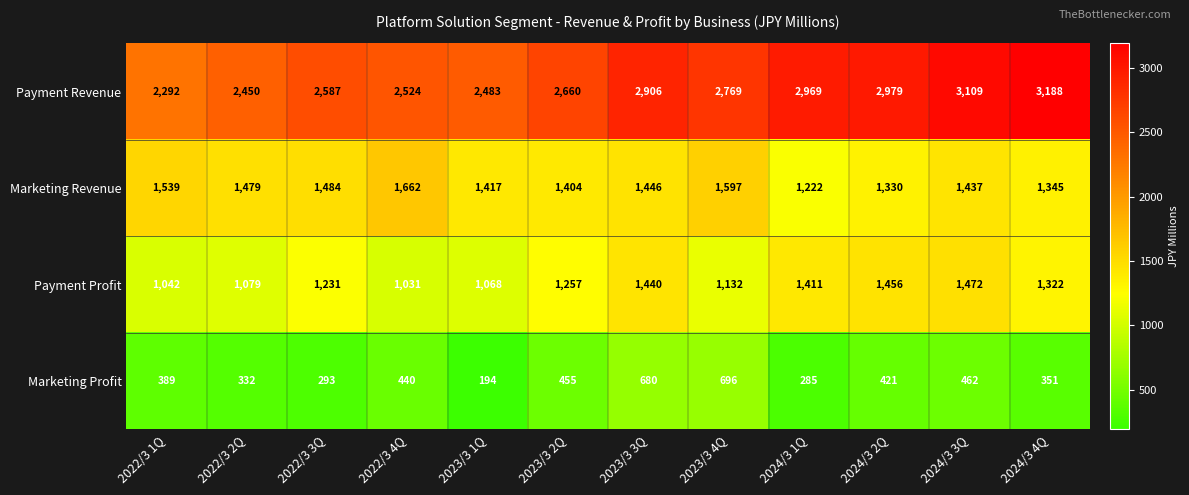

What is the greatest value displayed?

3188